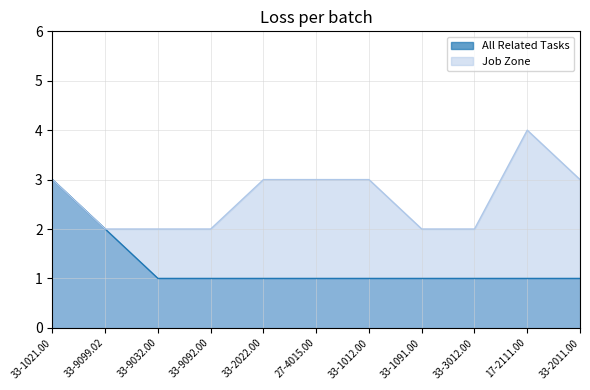

What position from the left is 17-2111.00?

10